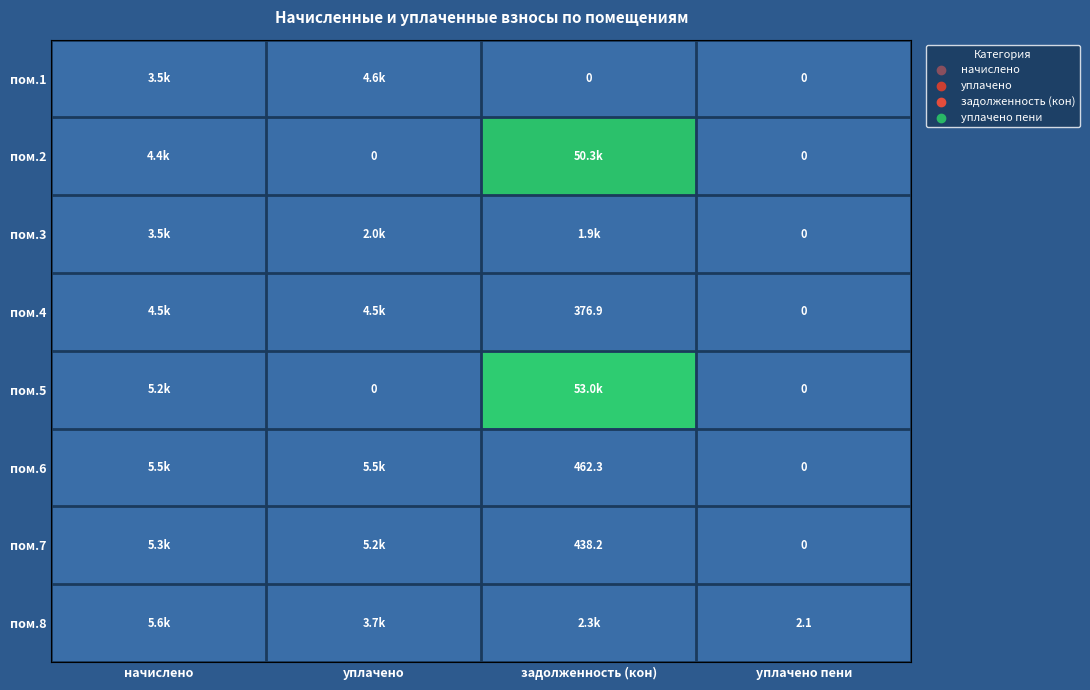

What is the spread (max minus min) of values at начислено?

2058.8